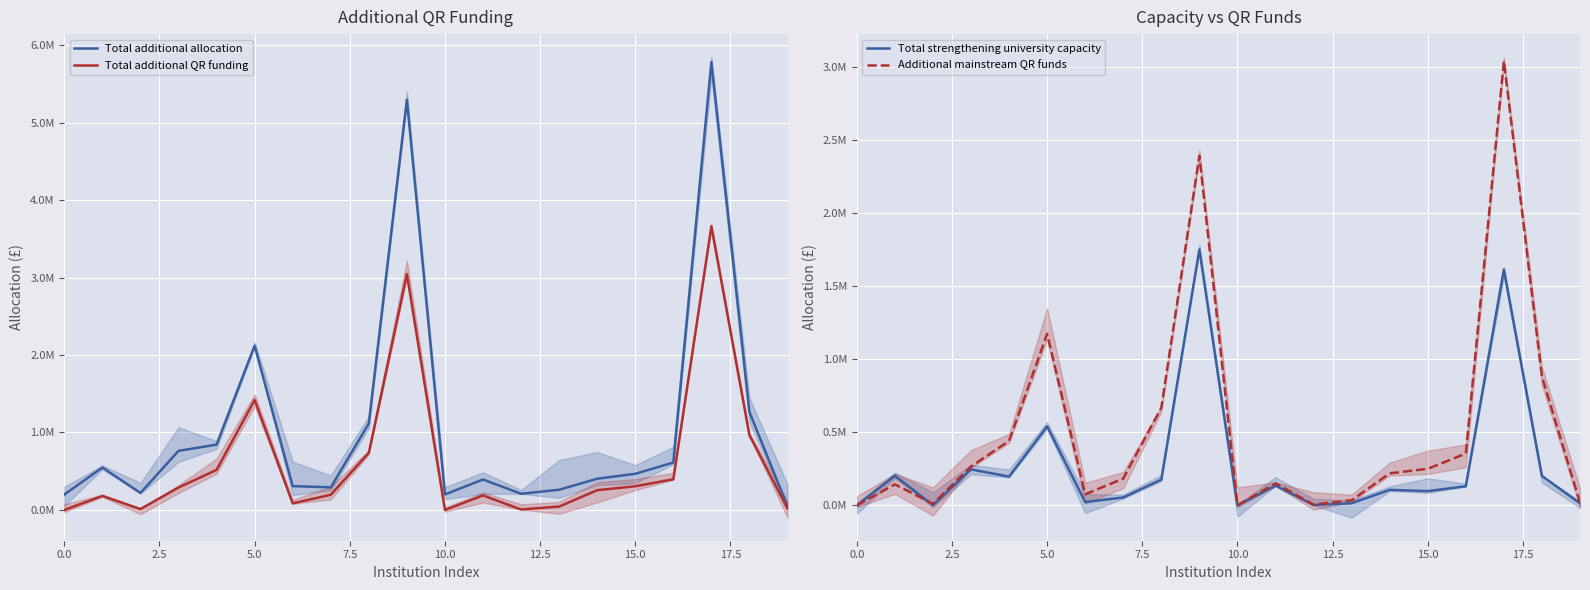

How many intersections are there between Additional mainstream QR funds and Total strengthening university capacity?

1